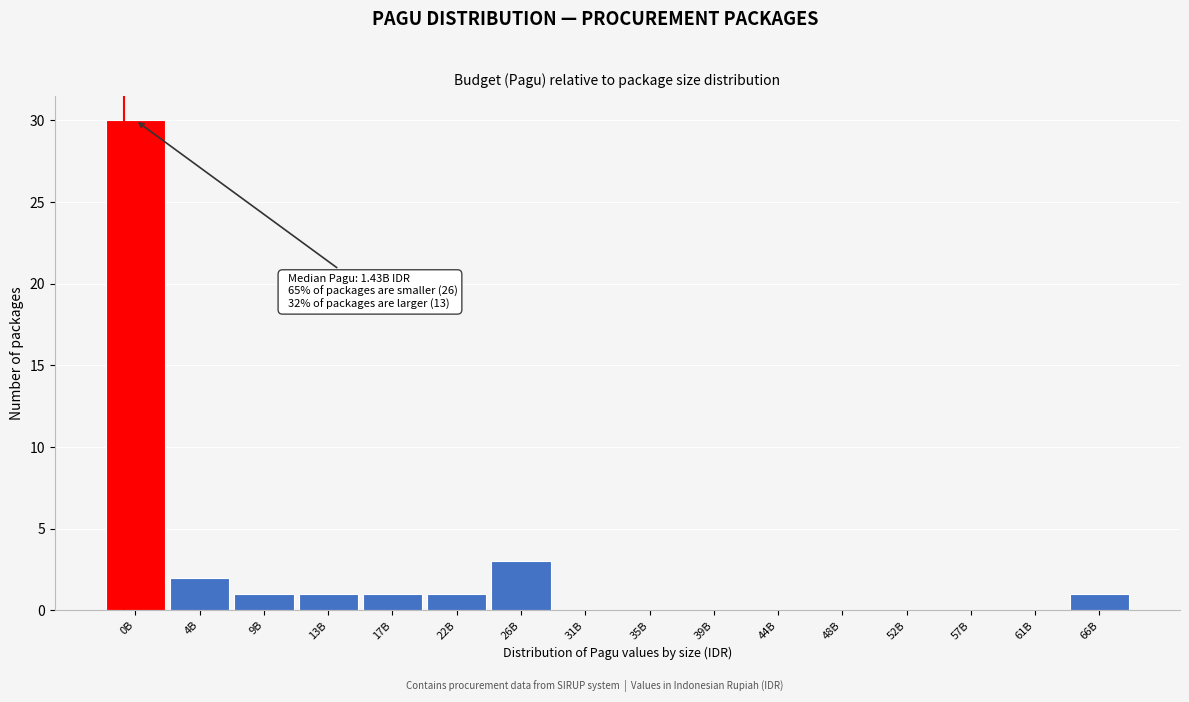

Reading left to right, transcribe all the data shown in this chart.

0B=30	4B=2	9B=1	13B=1	17B=1	22B=1	26B=3	31B=0	35B=0	39B=0	44B=0	48B=0	52B=0	57B=0	61B=0	66B=1